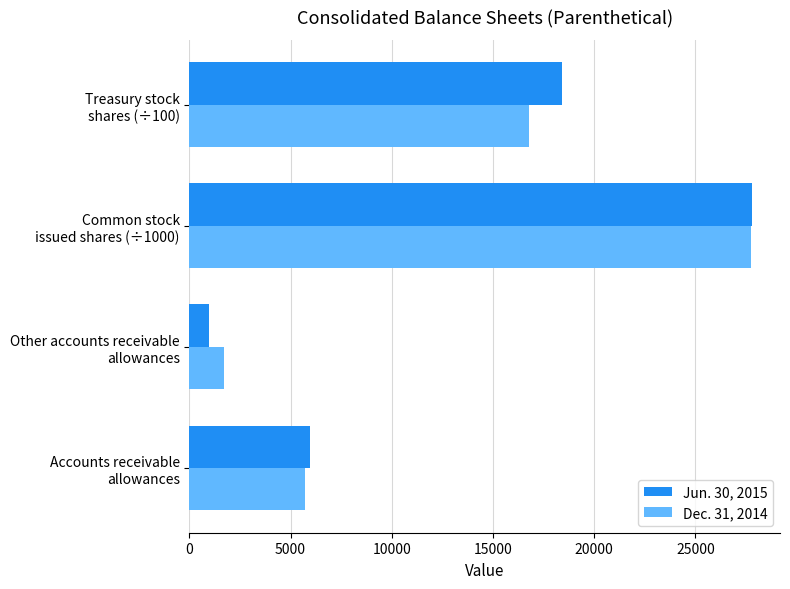

What is the smallest value displayed?

962.0